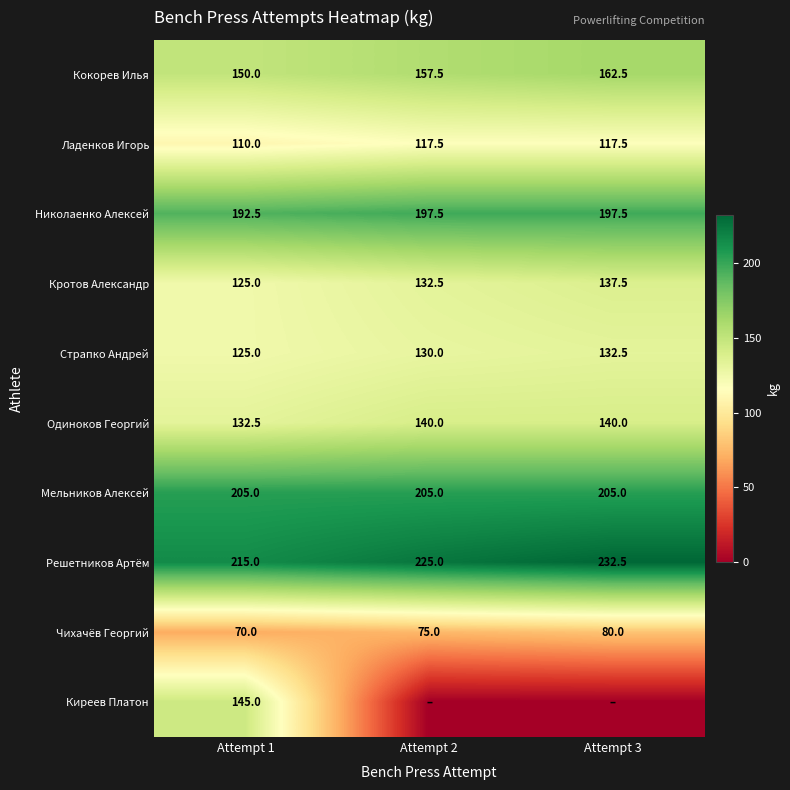

Where is Ладенков Игорь nearest to the value 113?

Attempt 1